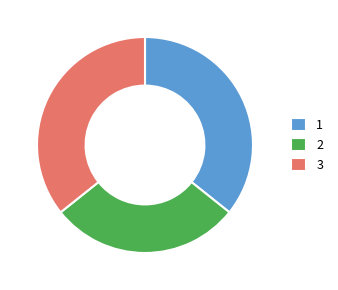

What is the ratio of the value at 3 to the value at 2?

1.2